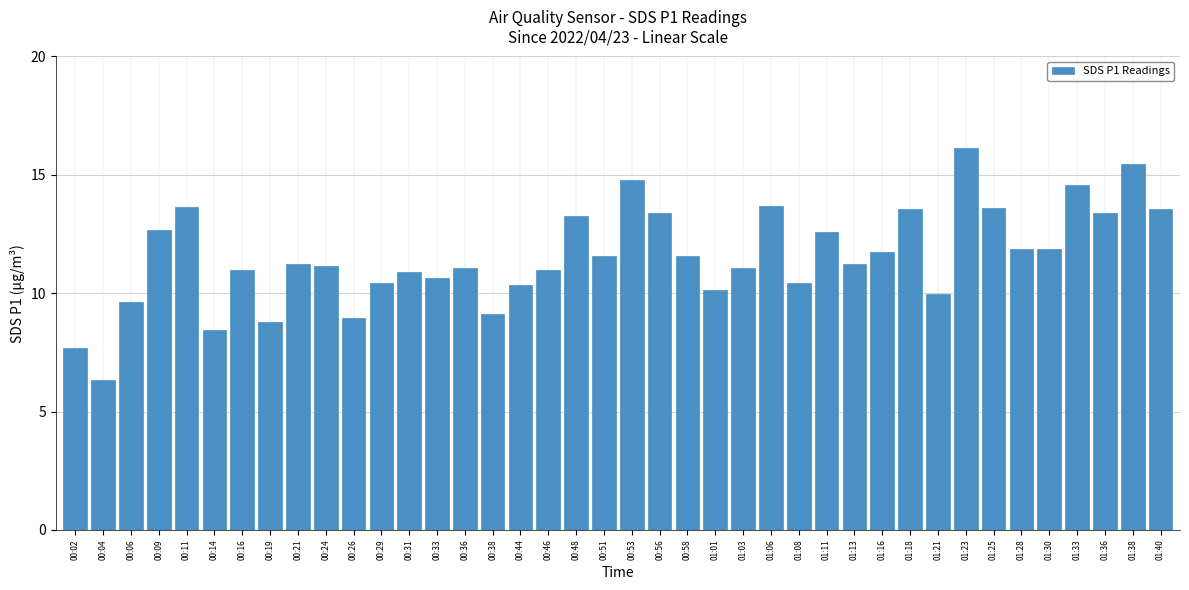

Is it true that the value at 00:11 is 13.7?

True